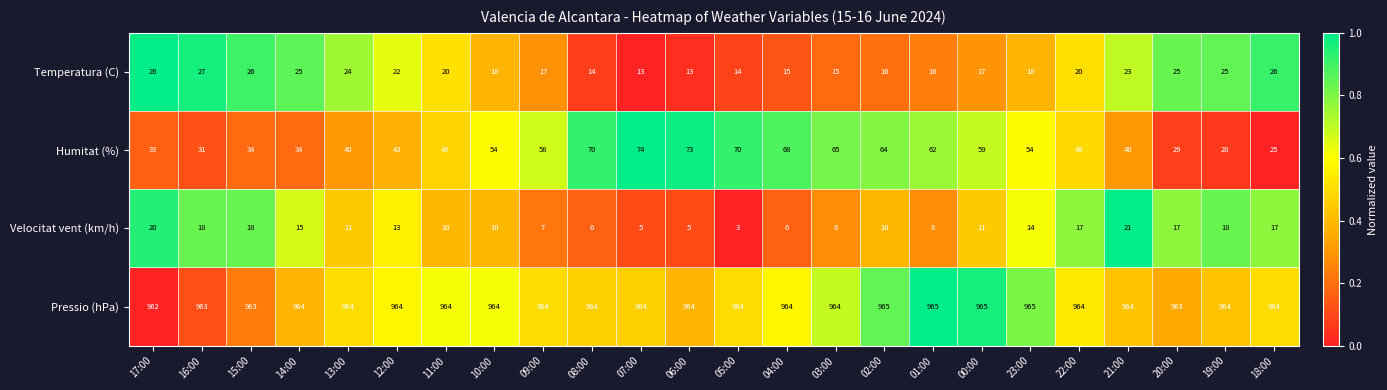

Is it true that Temperatura (C) equals 8 at 06:00?

False